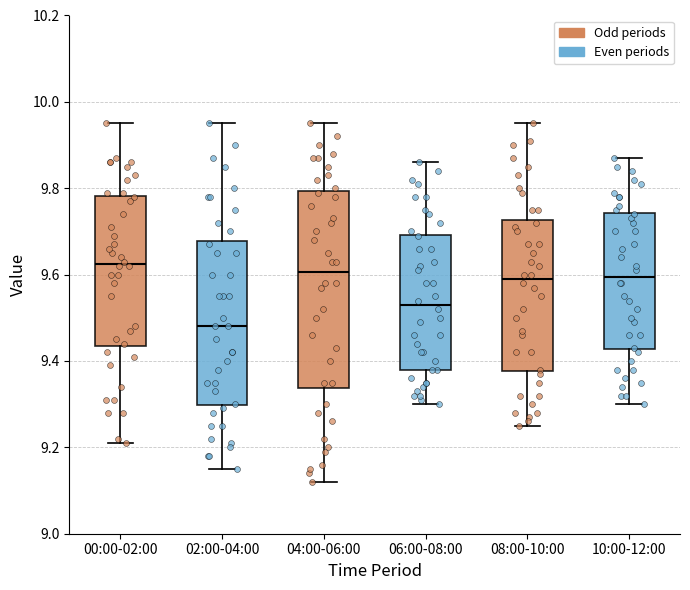

Reading left to right, transcribe this box plot: for each box, give where its median line is, the range the box spans, and where its two whiskers end, as read against the y-axis. The values are not printed on the chart, so give them approximately, as read against the axis.

00:00-02:00: median 9.62, box 9.44 to 9.78, whiskers 9.22 to 9.96
02:00-04:00: median 9.48, box 9.30 to 9.68, whiskers 9.16 to 9.96
04:00-06:00: median 9.60, box 9.34 to 9.80, whiskers 9.12 to 9.96
06:00-08:00: median 9.54, box 9.38 to 9.70, whiskers 9.30 to 9.86
08:00-10:00: median 9.60, box 9.38 to 9.72, whiskers 9.26 to 9.96
10:00-12:00: median 9.60, box 9.42 to 9.74, whiskers 9.30 to 9.88